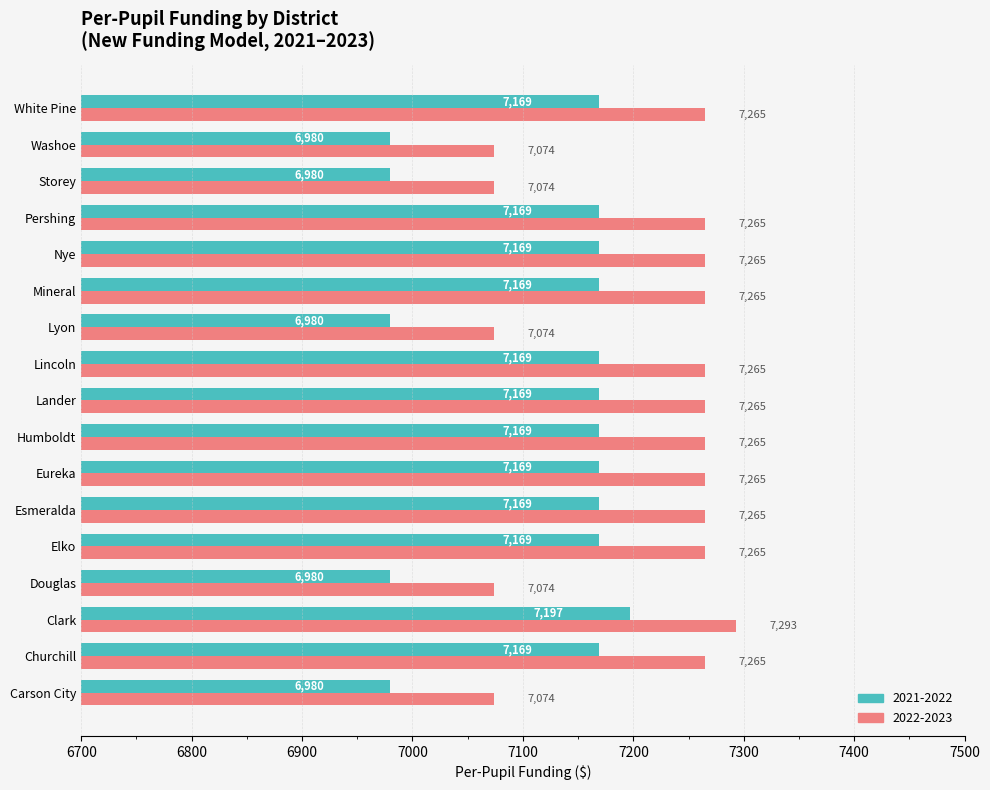

How many data points does each series have?

17